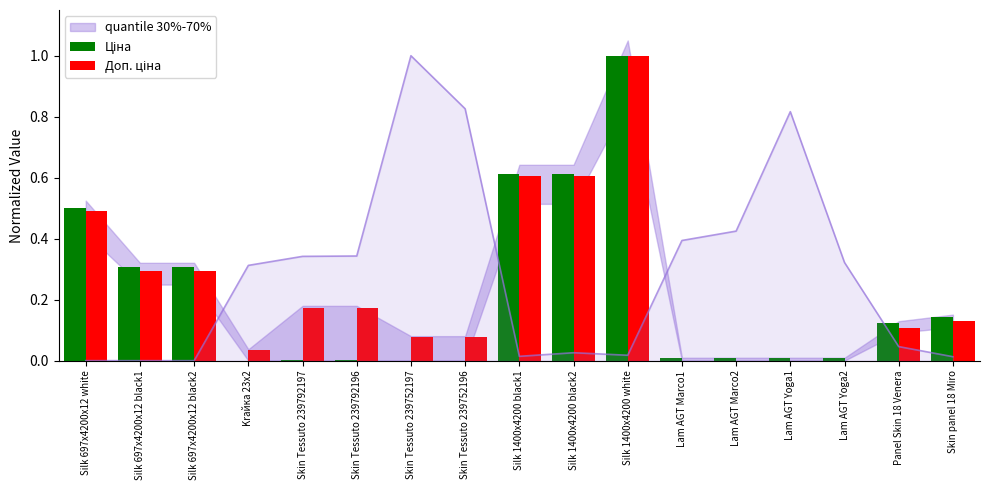

How many values in the Доп. ціна series exceed 0?

13